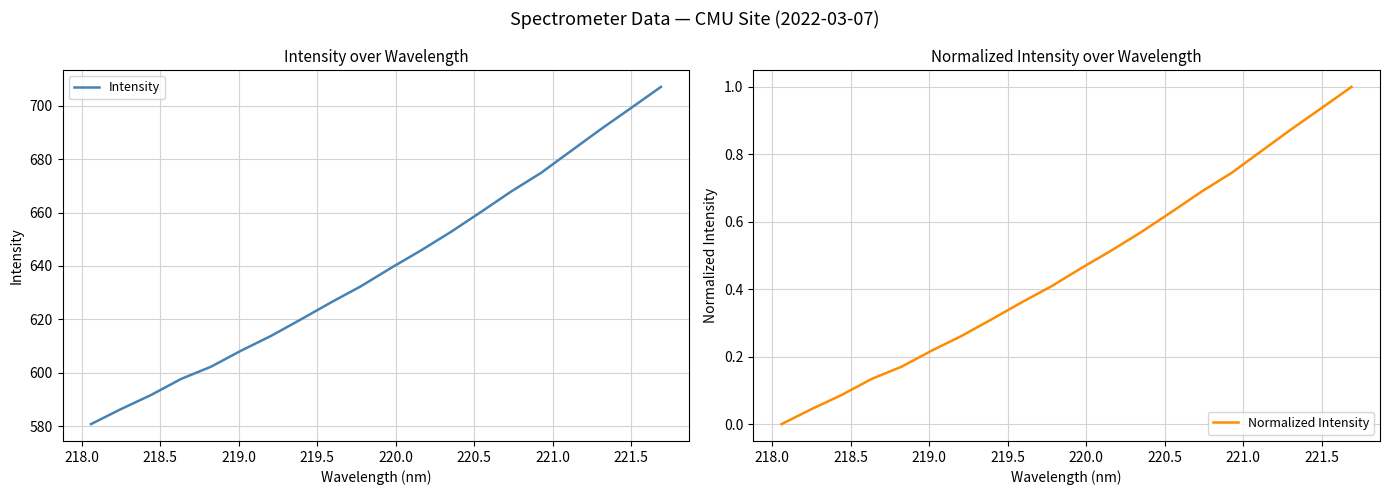

What is the maximum value for Intensity?

707.1